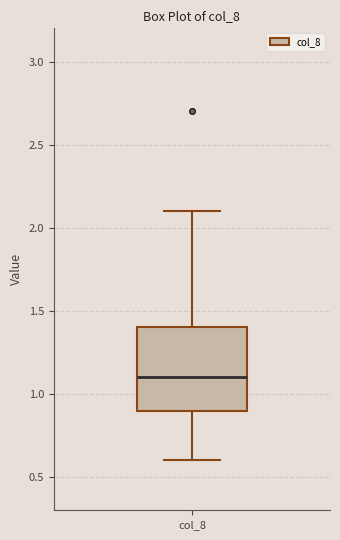

Transcribe this box plot: give where the median line is, the range the box spans, and where the two whiskers end, as read against the y-axis. The values are not printed on the chart, so give them approximately, as read against the axis.

median 1.1, box 0.9 to 1.4, whiskers 0.6 to 2.1